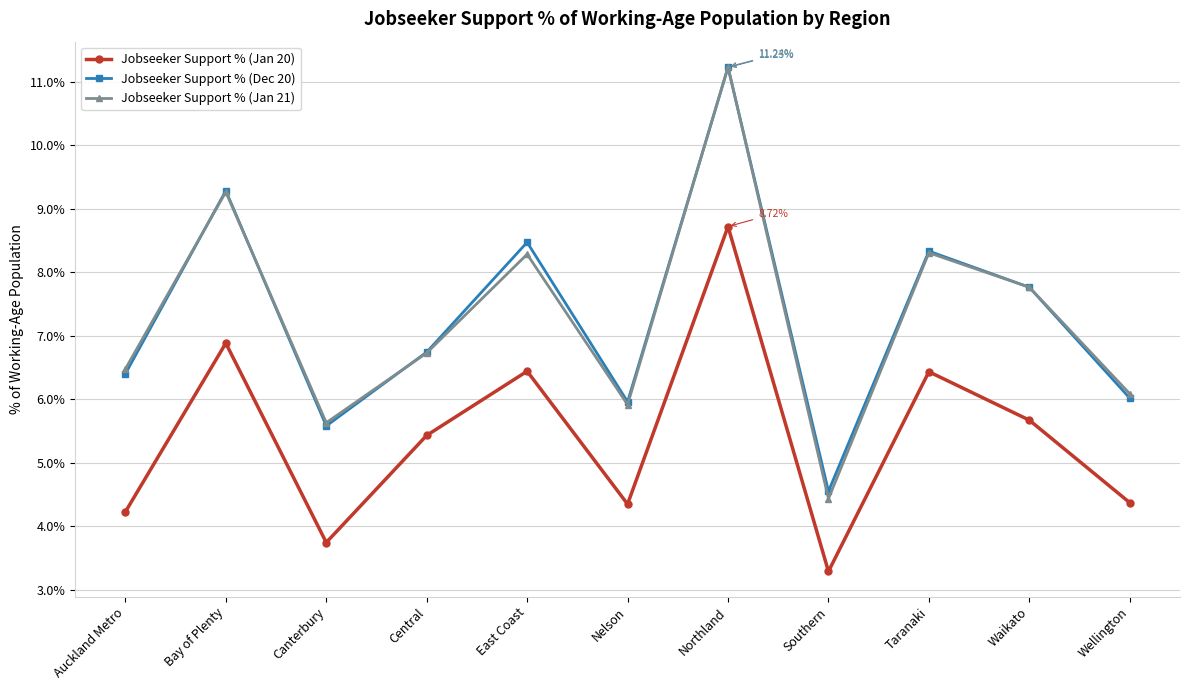

At which category does Jobseeker Support % (Dec 20) reach its first local peak?

Bay of Plenty